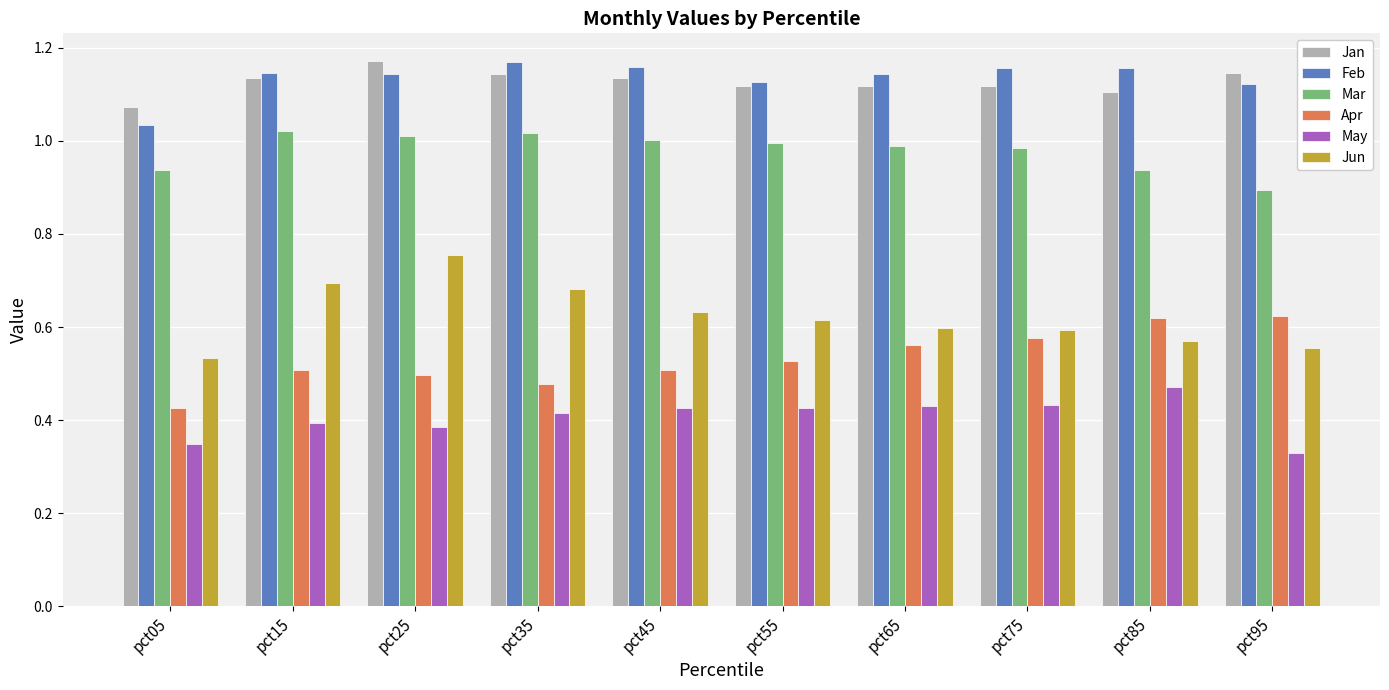

Is the value of Jun at pct95 greater than the value of Feb at pct45?

No